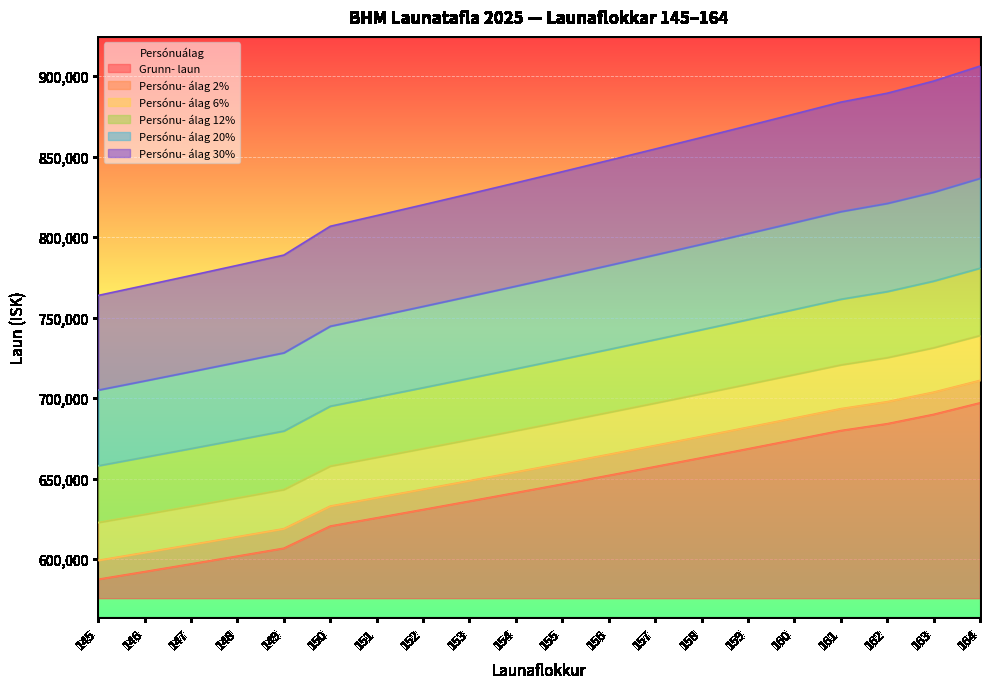

What is the difference between the Persónu- álag 2% values at 162 and 164?

13229